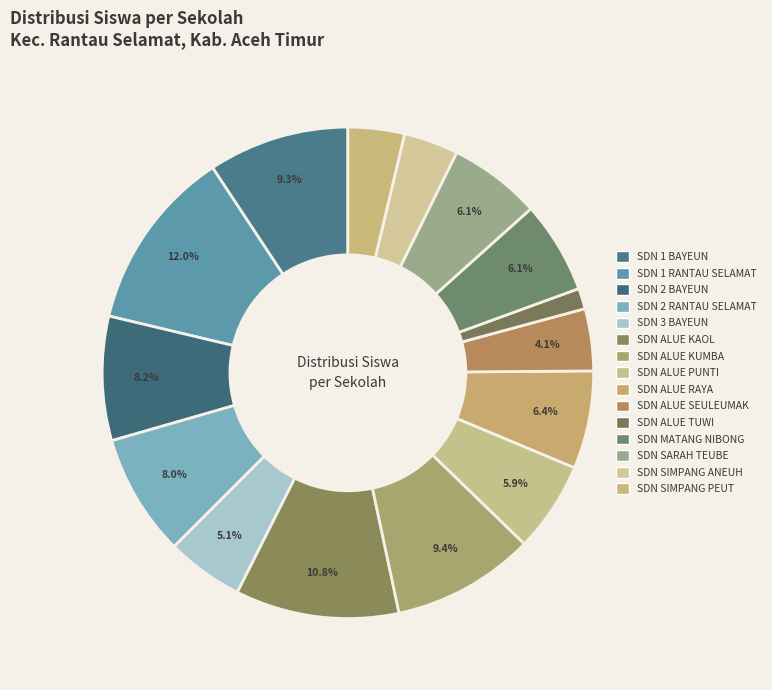

What percentage do SDN 1 BAYEUN and SDN 3 BAYEUN together represent?

14.4%